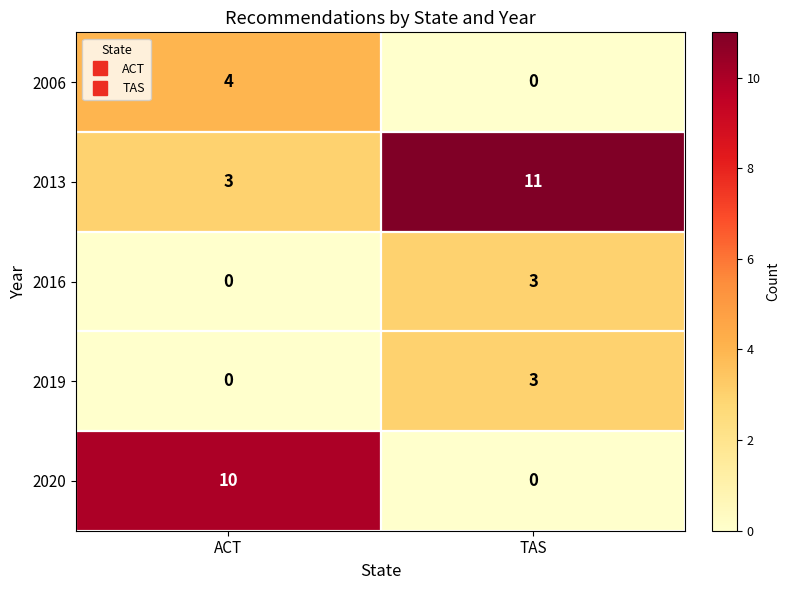

At which category does the chart reach its peak across all series?

TAS